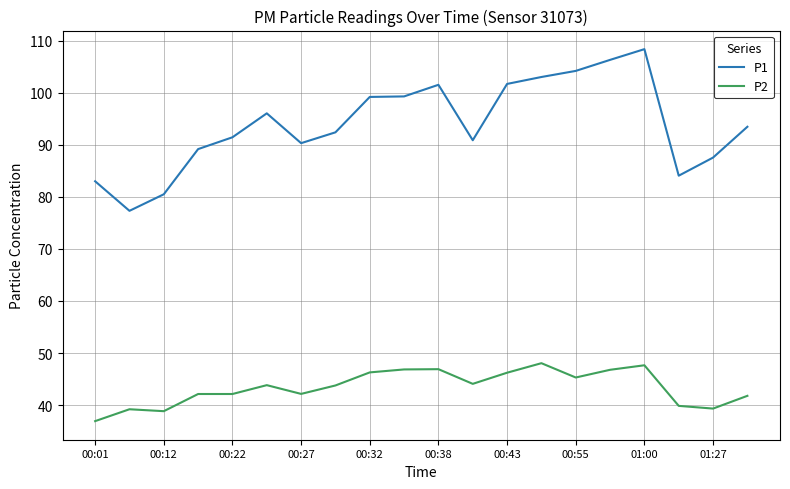

True or false: P1 and P2 intersect in this chart.

False